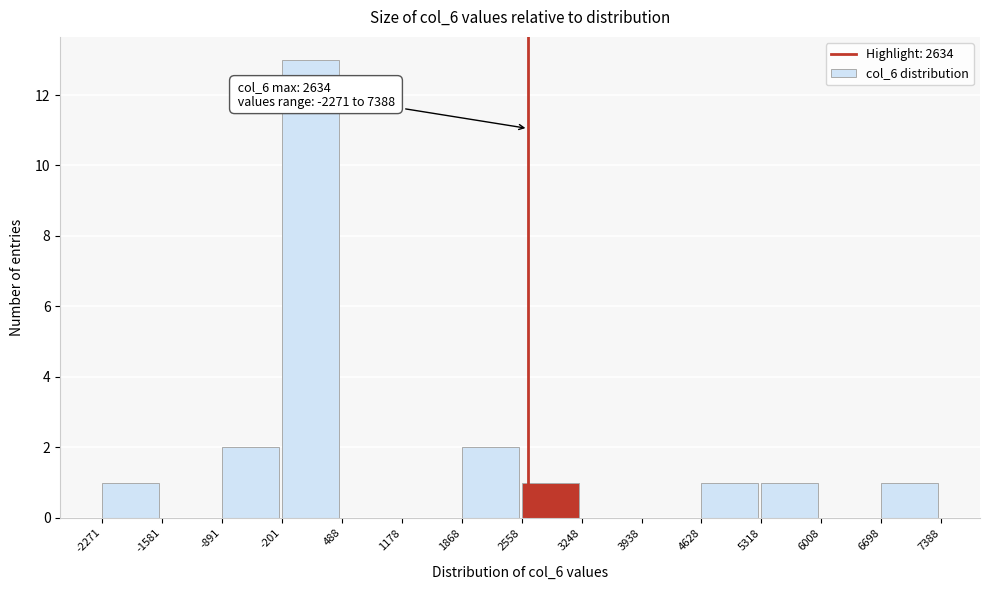

Over which range of the x-axis is the bar tallest?

-201 to 488